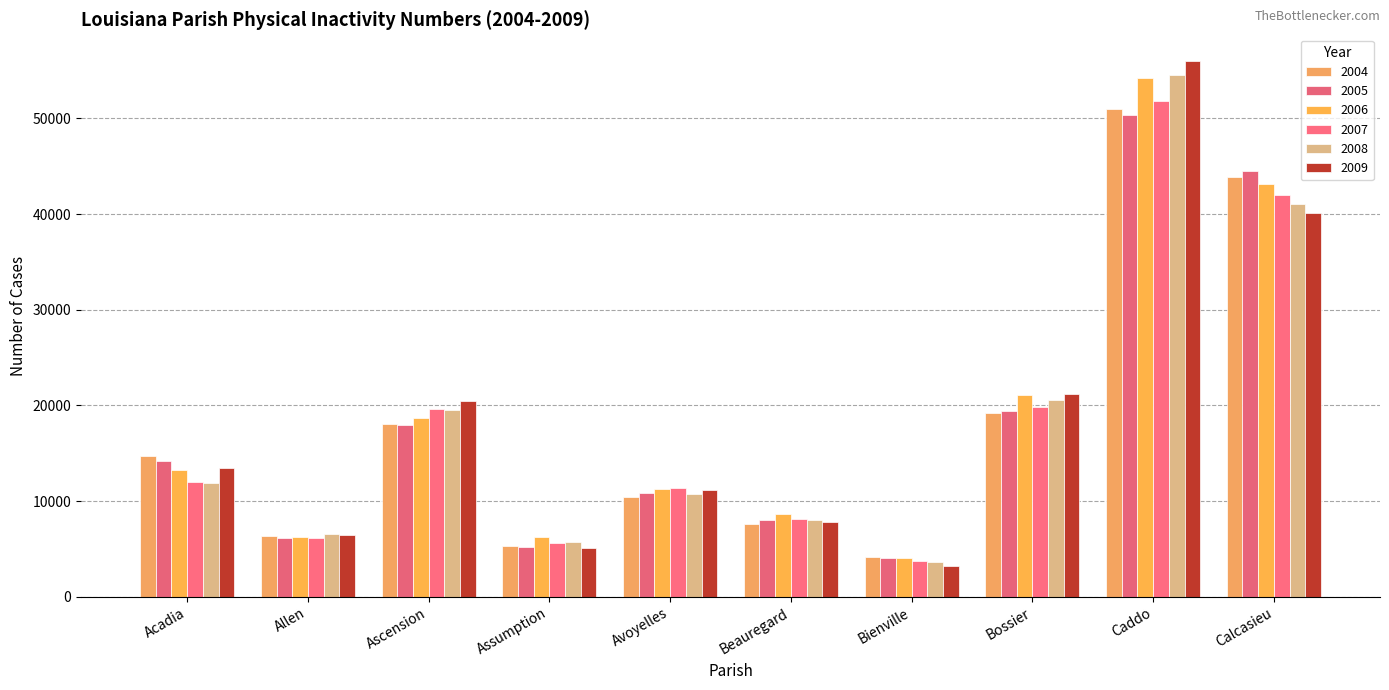

The 2008 series shows 80230 at Caddo. True or false?

False